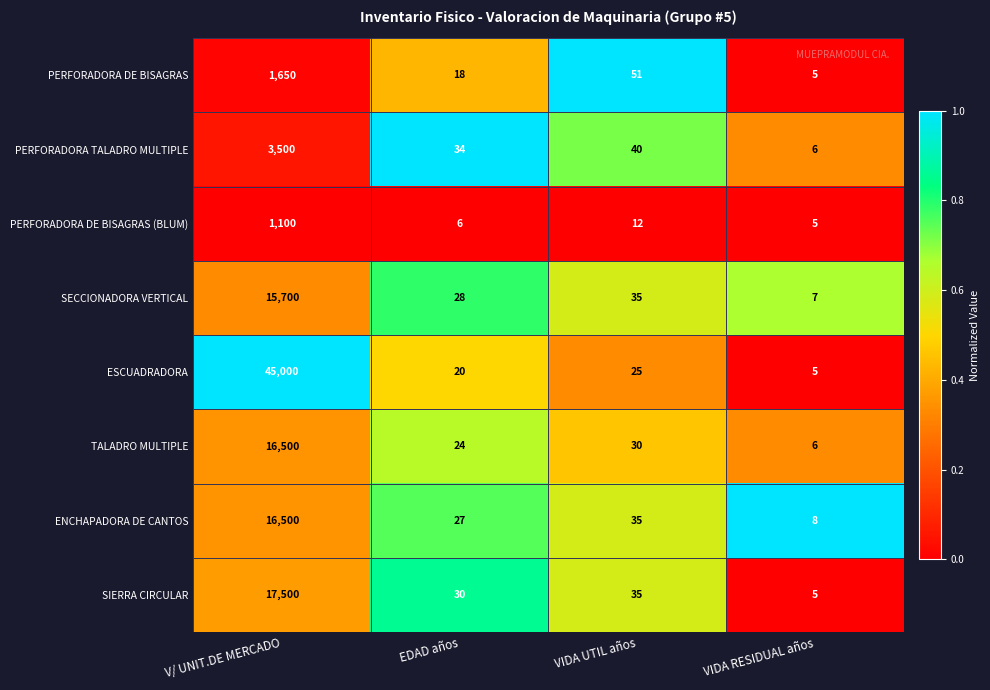

Which series has the widest spread of values?

ESCUADRADORA